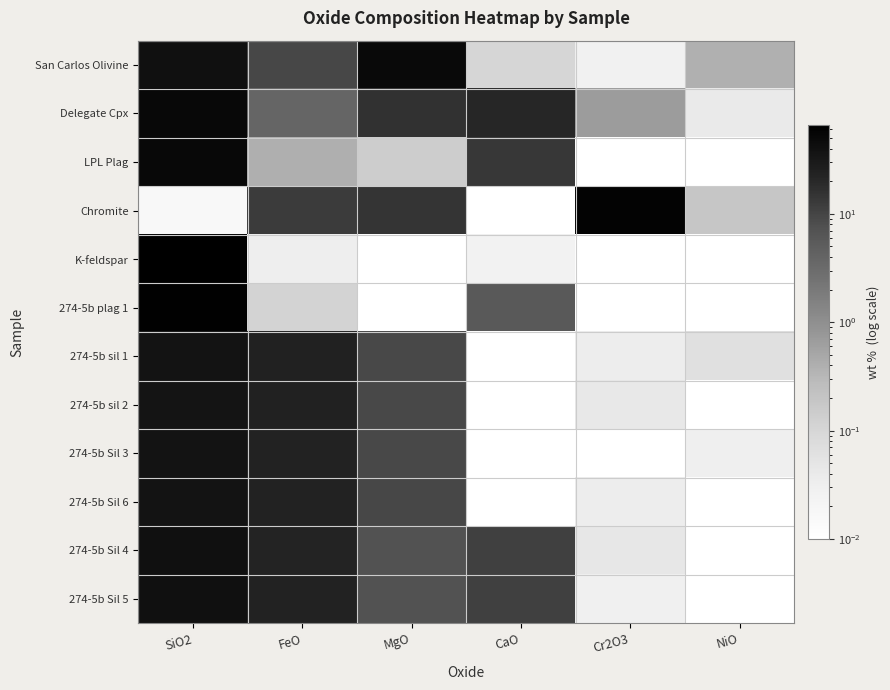

At how many categories does at least one series exceed 19?

5